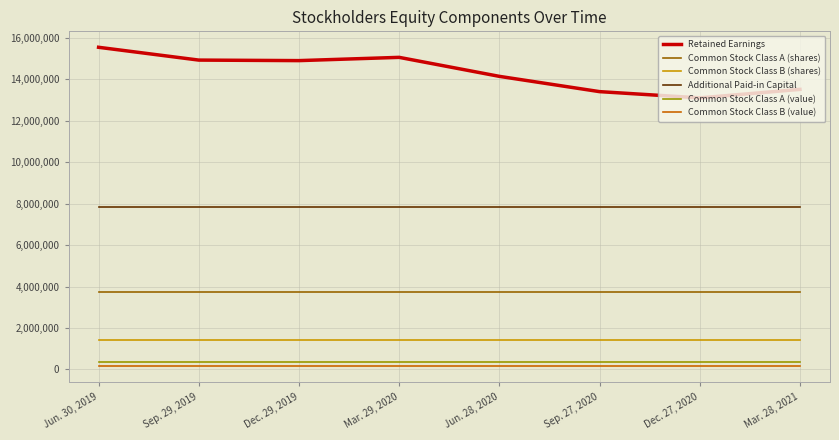

Which series has the largest range (max minus min)?

Retained Earnings